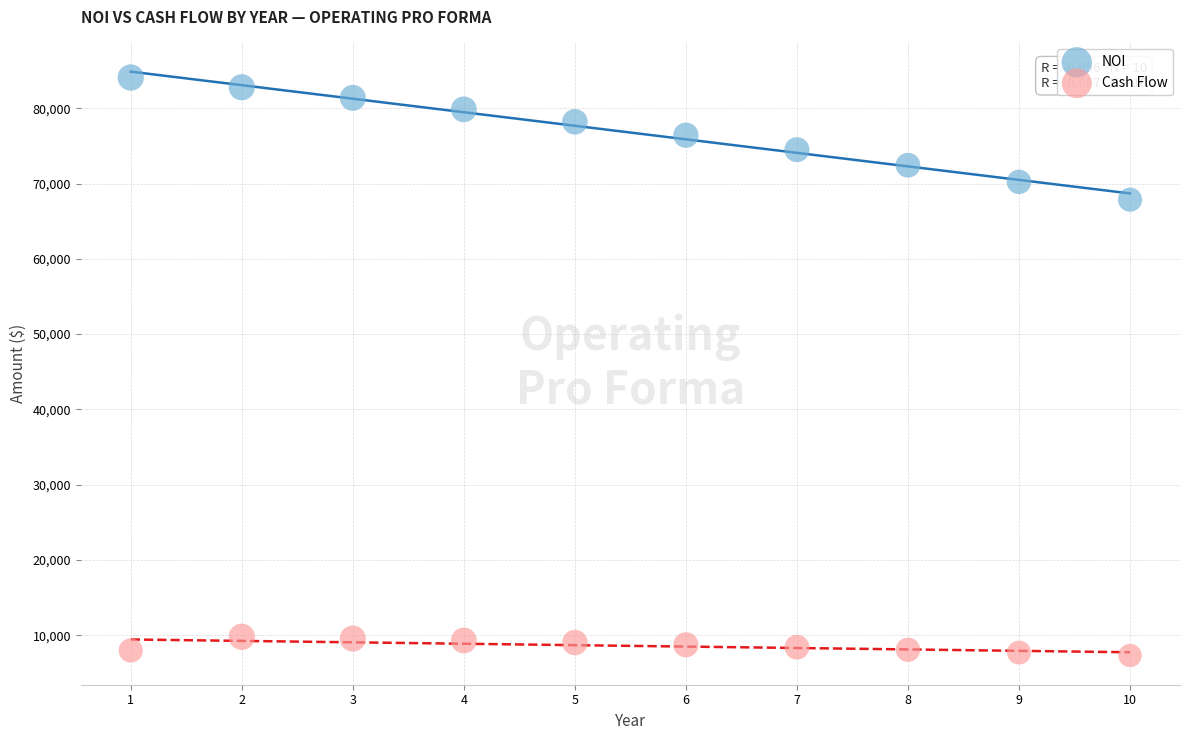

Which series reaches the maximum Y coordinate?

NOI